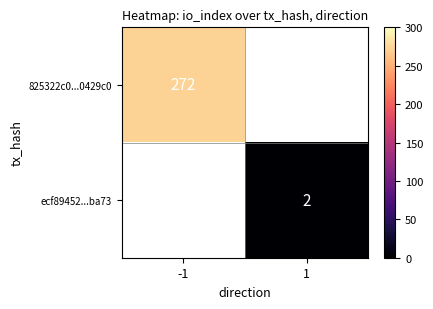

Is it true that ecf89452...ba73 equals 1 at 1?

False